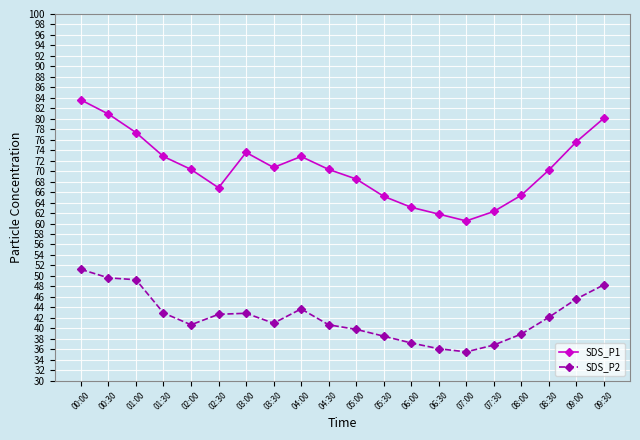

Rank the series by their average value, from lowest to highest.

SDS_P2, SDS_P1